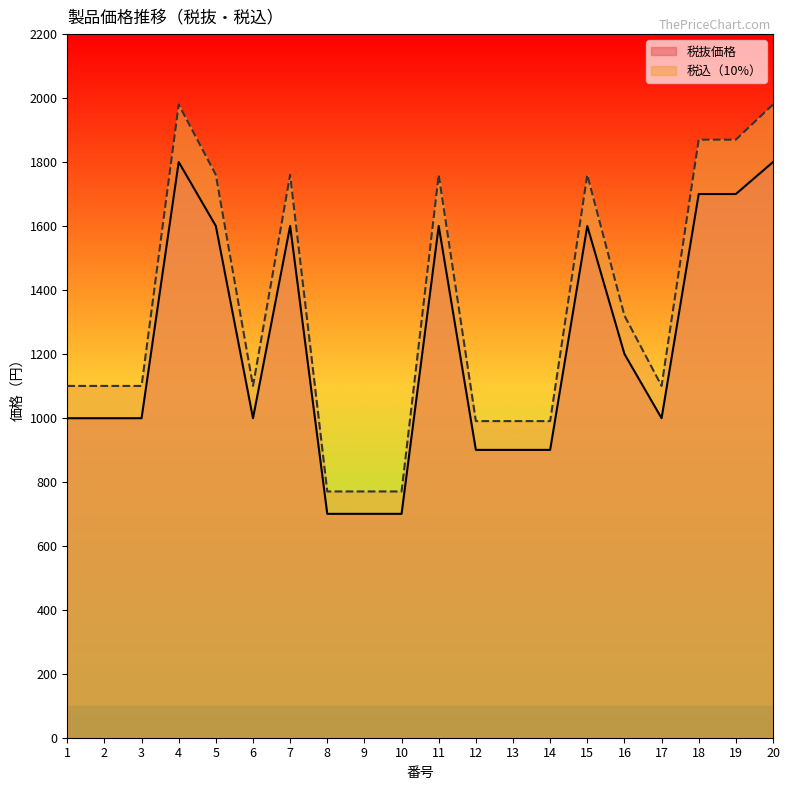

Where does the 税抜価格 series first go above 999?

4